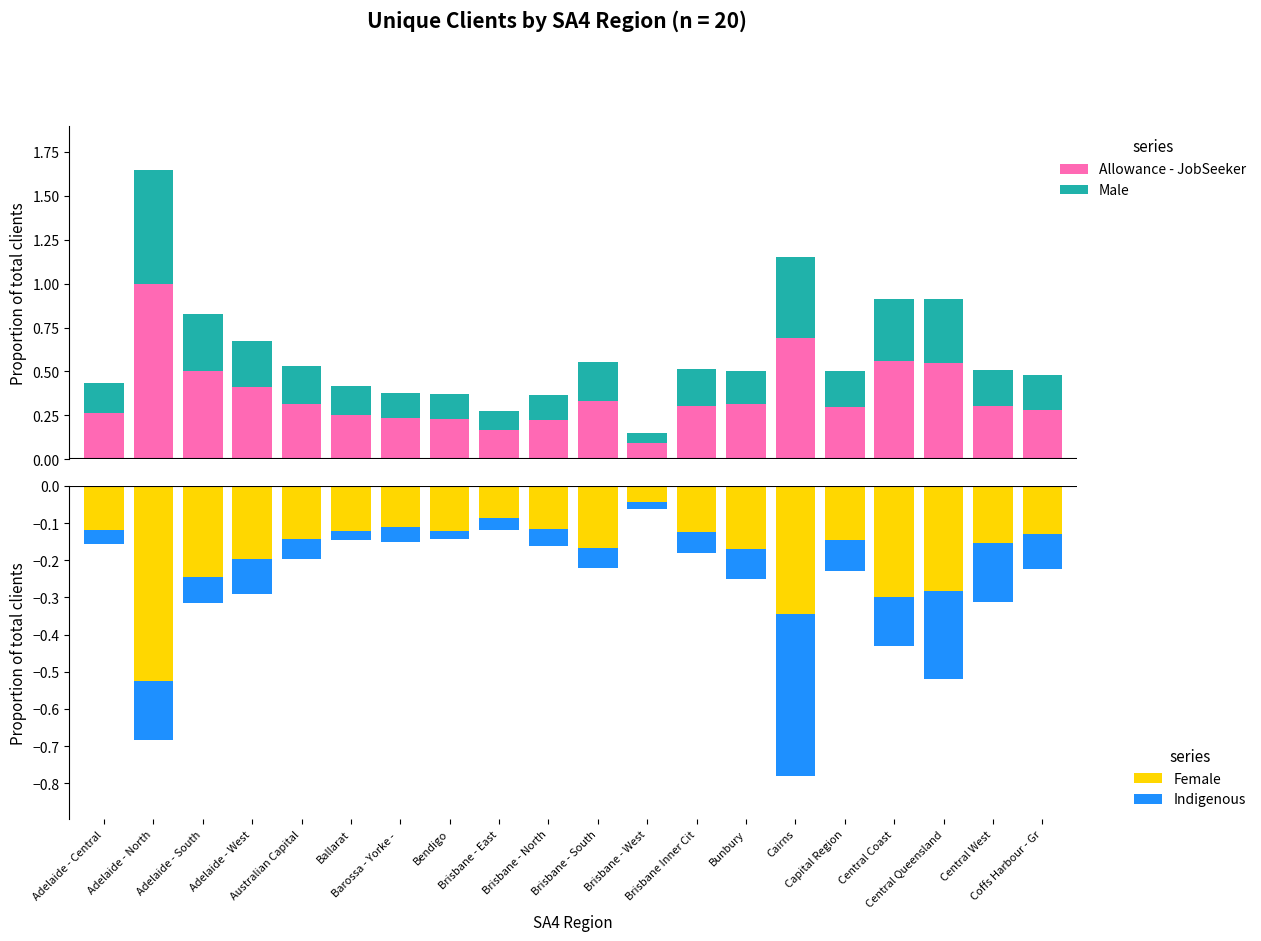

How many bars are there in each group?

4